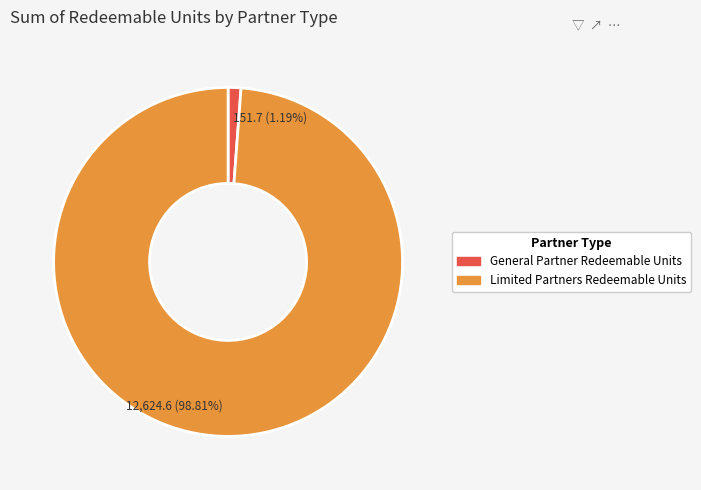

How many segments does this pie chart have?

2